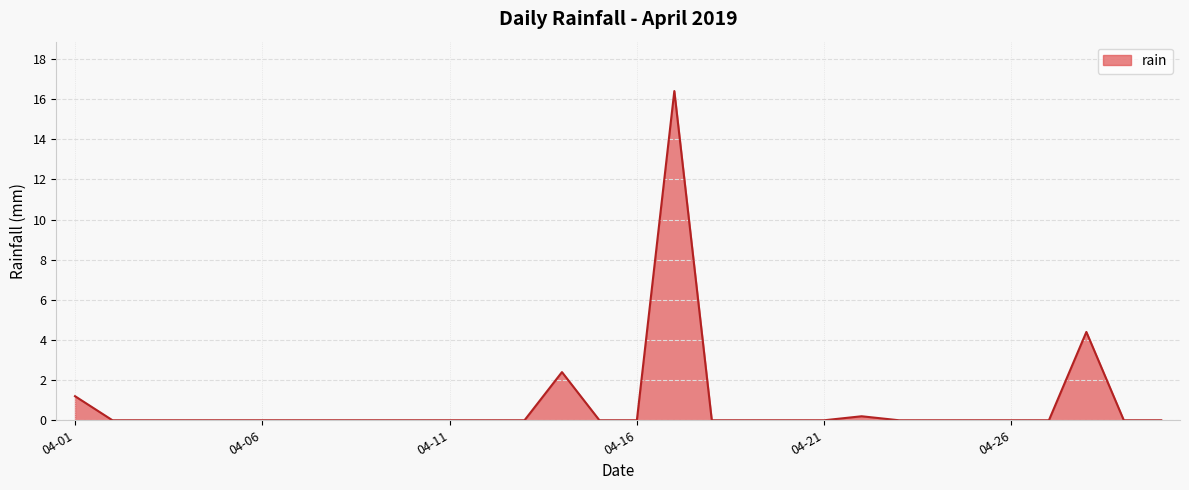

What is the difference between the second highest and minimum values?

4.4